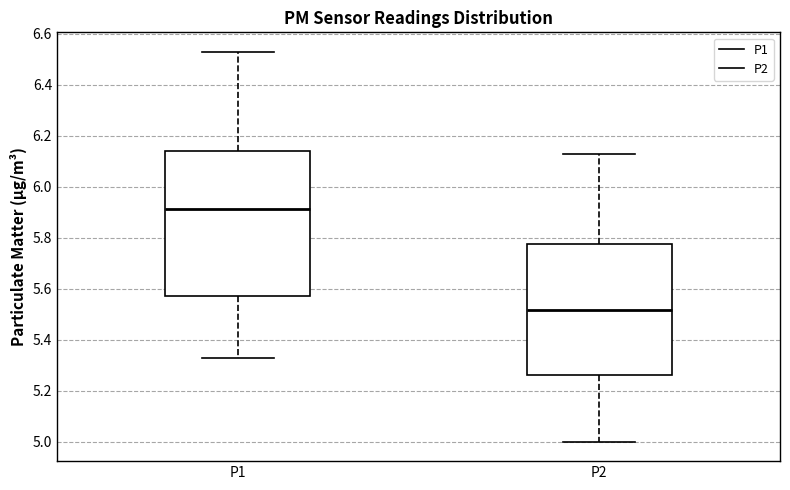

Comparing the boxes themselves (not the whiskers), which one is the tallest?

P1